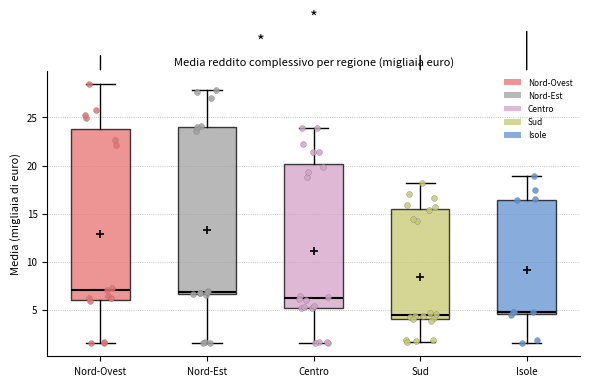

Reading left to right, transcribe this box plot: for each box, give where its median line is, the range the box spans, and where its two whiskers end, as read against the y-axis. The values are not printed on the chart, so give them approximately, as read against the axis.

Nord-Ovest: median 7.0, box 6.0 to 24.0, whiskers 1.5 to 28.5
Nord-Est: median 7.0, box 6.5 to 24.0, whiskers 1.5 to 28.0
Centro: median 6.0, box 5.0 to 20.0, whiskers 1.5 to 24.0
Sud: median 4.5, box 4.0 to 15.5, whiskers 1.5 to 18.0
Isole: median 4.5 (just above the box's lower edge), box 4.5 to 16.5, whiskers 1.5 to 19.0